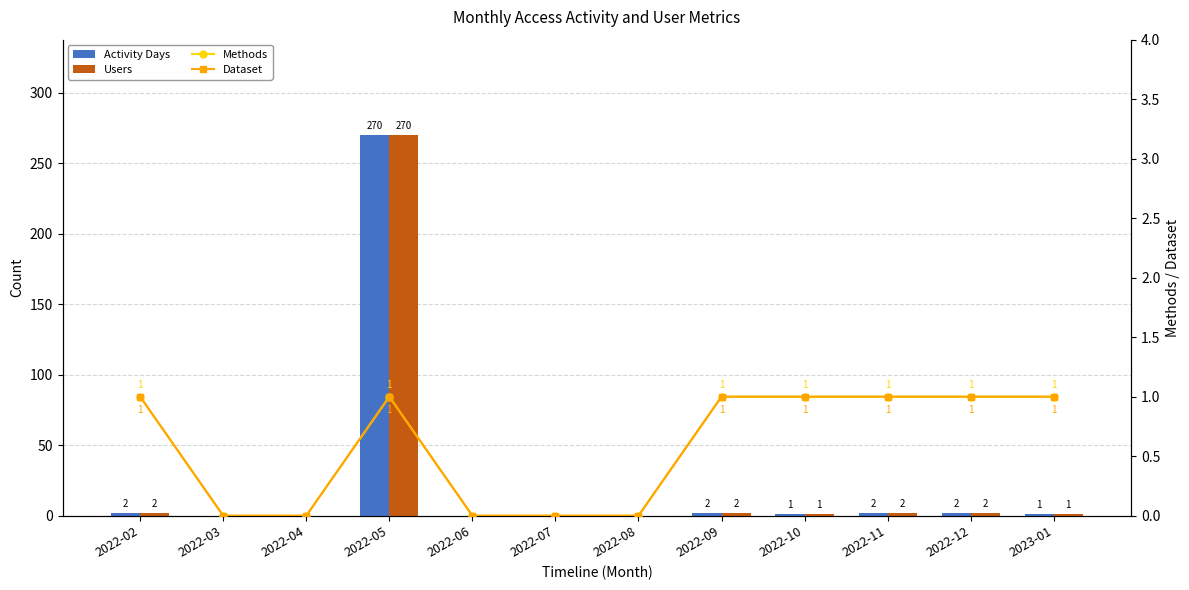

Rank the categories by Methods value from lowest to highest.

2022-03, 2022-04, 2022-06, 2022-07, 2022-08, 2022-02, 2022-05, 2022-09, 2022-10, 2022-11, 2022-12, 2023-01